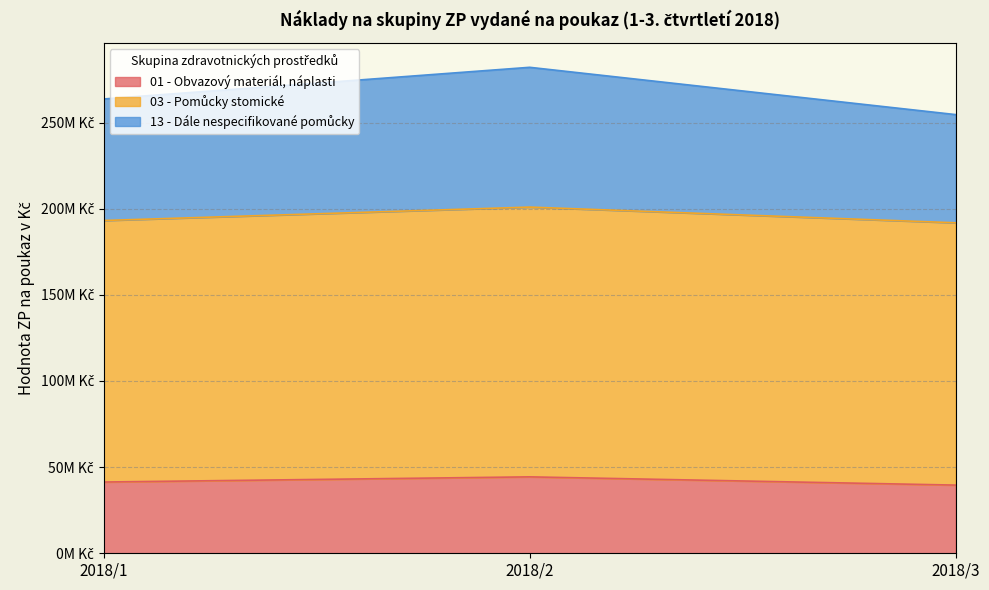

The 01 - Obvazový materiál, náplasti series shows 41350876.4 at 2018/1. True or false?

True